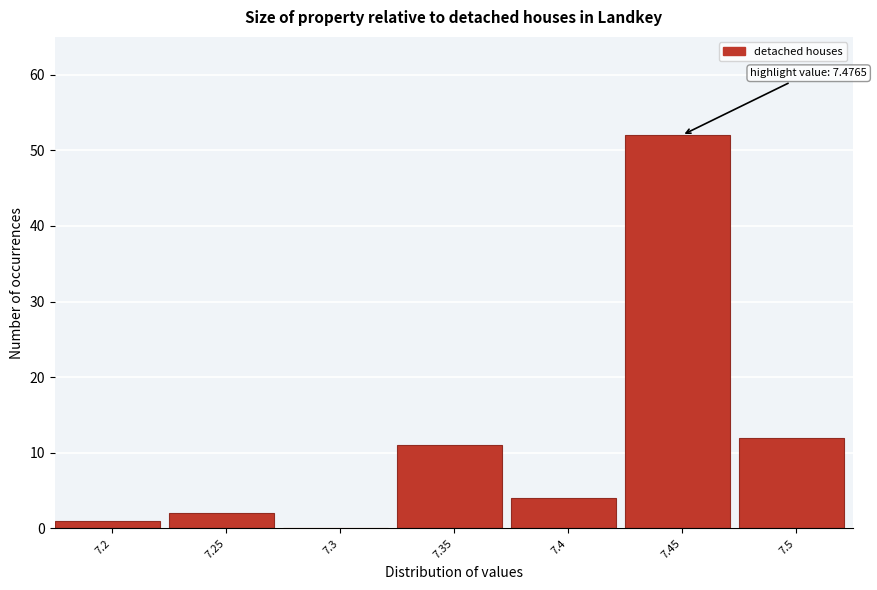

Reading left to right, transcribe all the data shown in this chart.

7.2=1	7.25=2	7.3=0	7.35=11	7.4=4	7.45=52	7.5=12